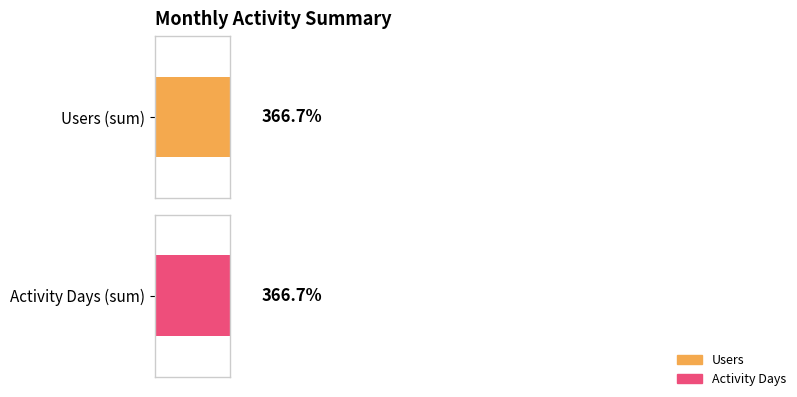

The Accesses series shows 2 at 2023-12. True or false?

False